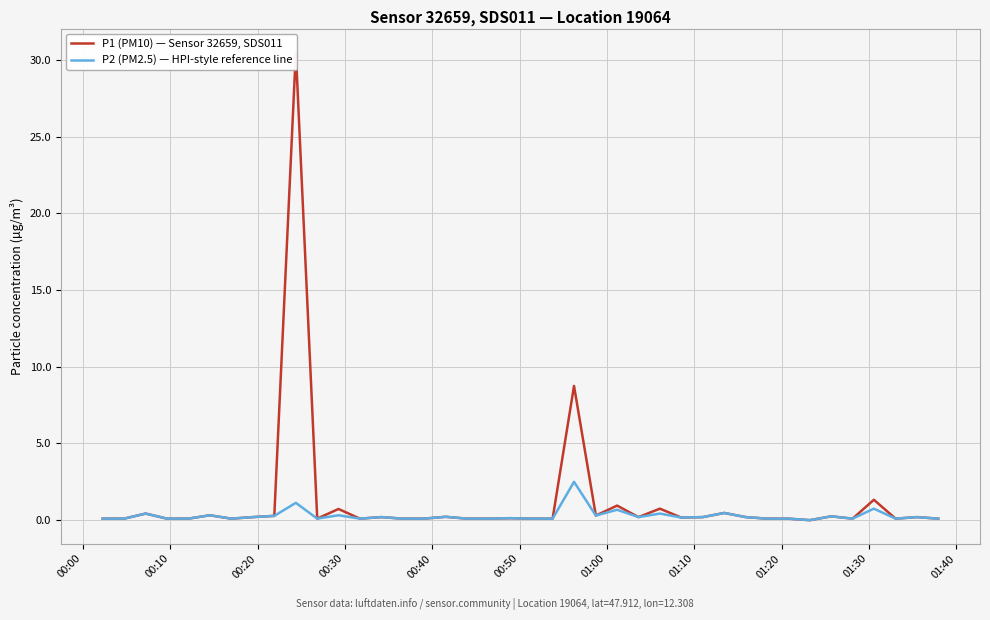

What is the highest value of the P2 (PM2.5) — HPI-style reference line series?

2.5